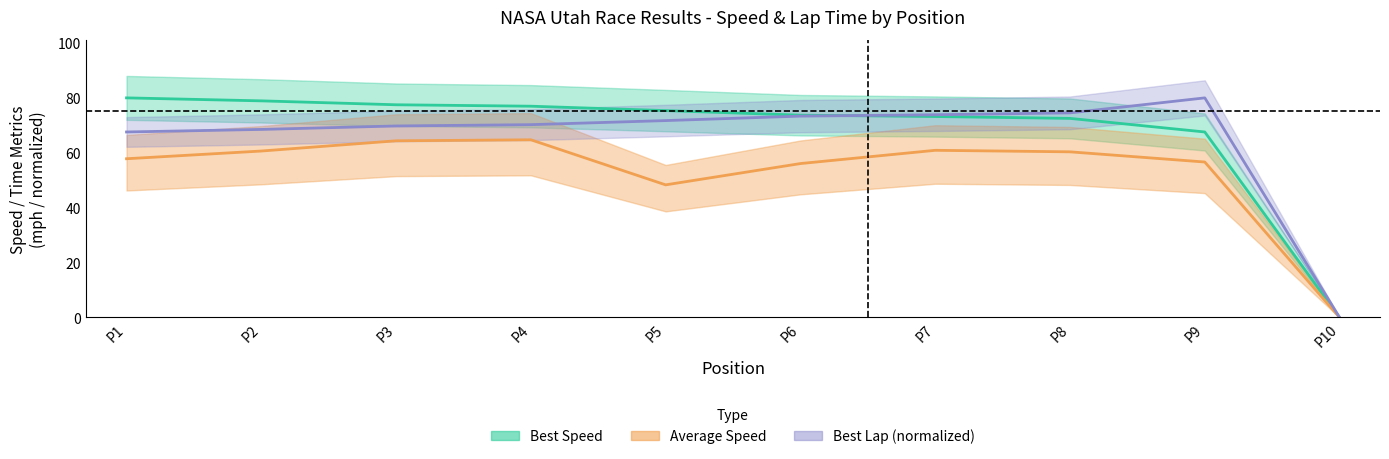

Reading right to left, extract all data points from this chart.

best_lap_time: 0.0	79.9	74.4	73.7	73.3	71.6	70.1	69.7	68.4	67.5
best_speed: 0.0	67.5	72.4	73.1	73.6	75.3	76.9	77.4	78.8	79.9
average_speed: 0.0	56.6	60.3	60.8	56.0	48.2	64.6	64.3	60.5	57.7